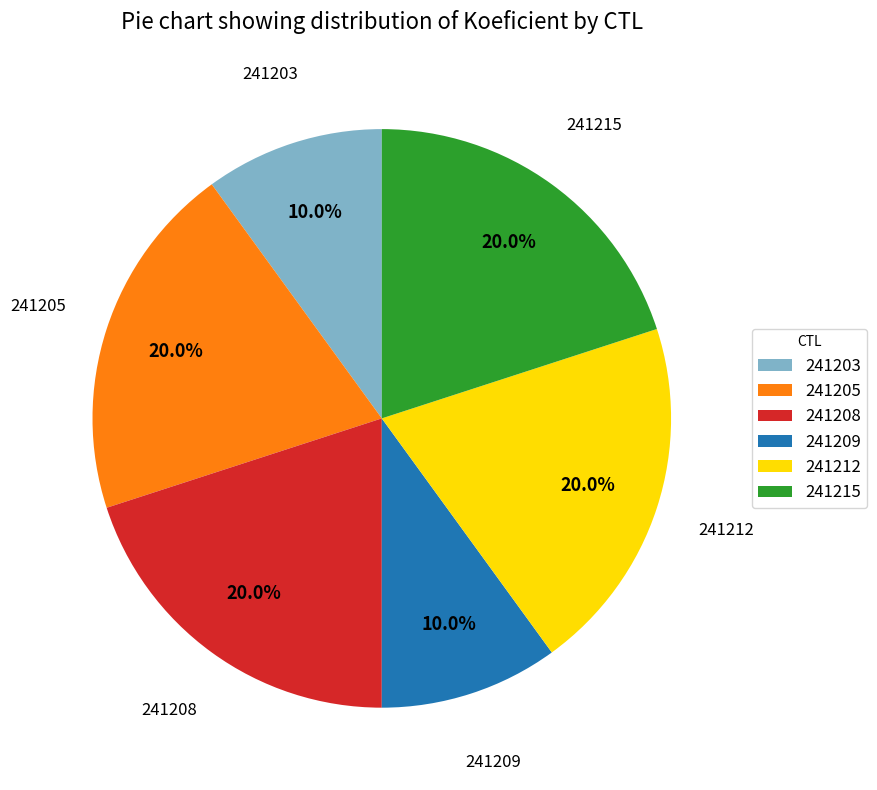

How many slices are in this pie chart?

6